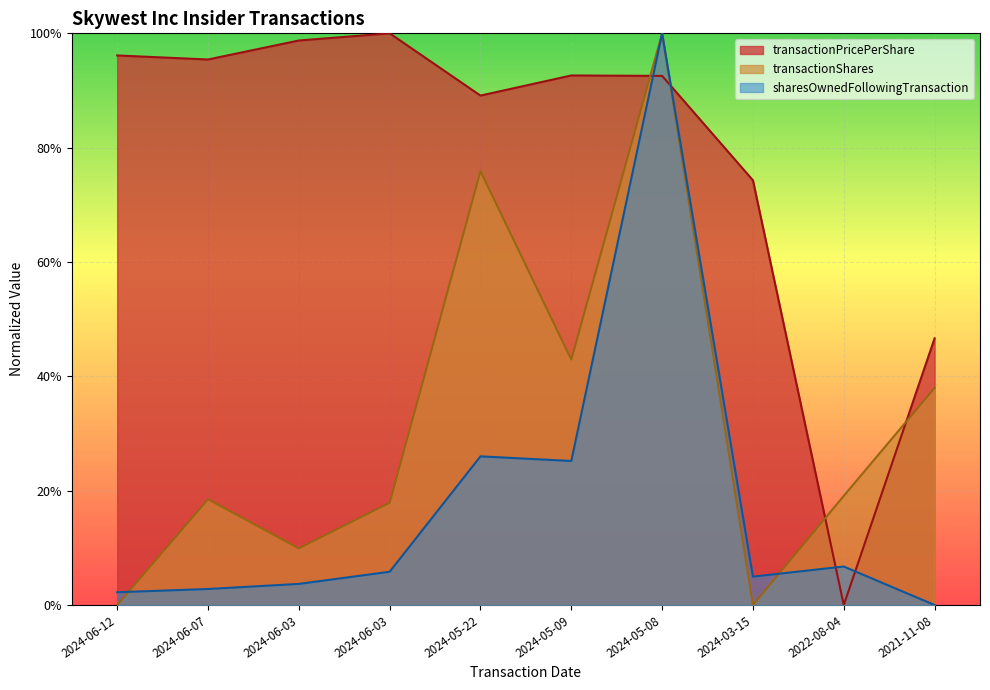

What is the greatest value displayed?

1.0